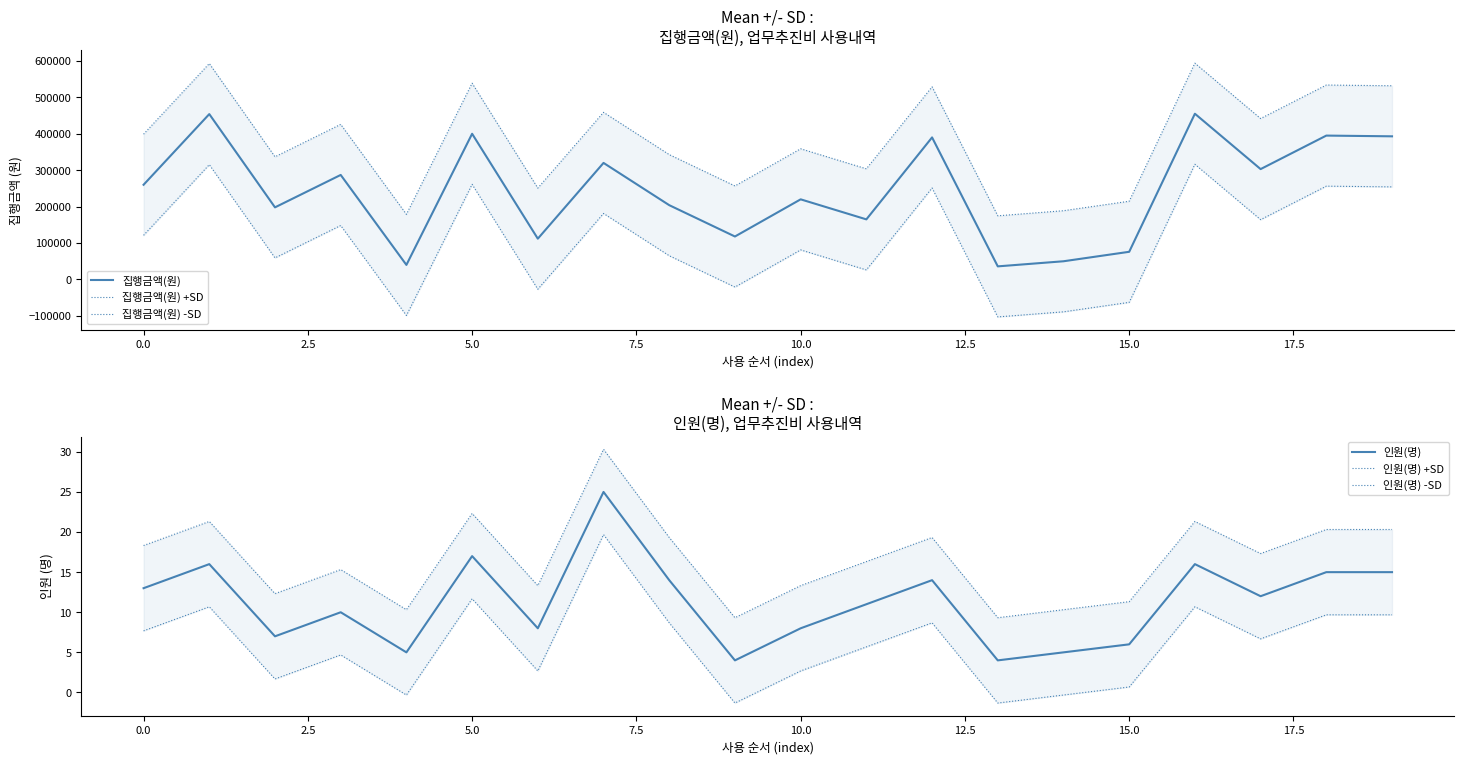

What position from the left is 13?

14